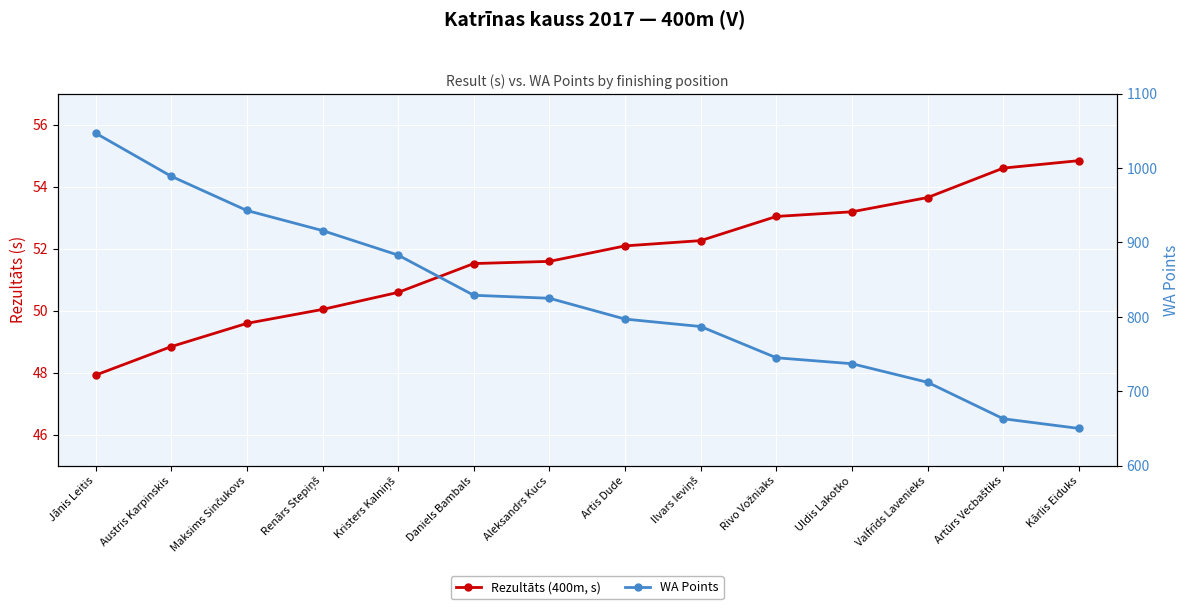

True or false: WA Points and Rezultāts (400m, s) cross at least once.

False